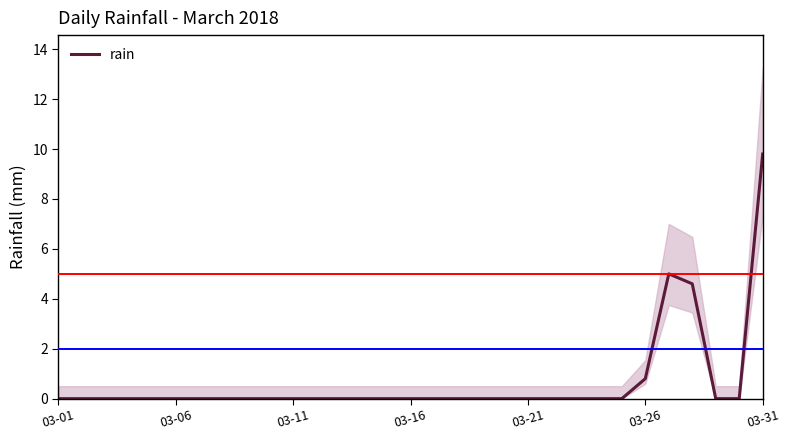

Does the chart display data point markers on the line(s)?

No